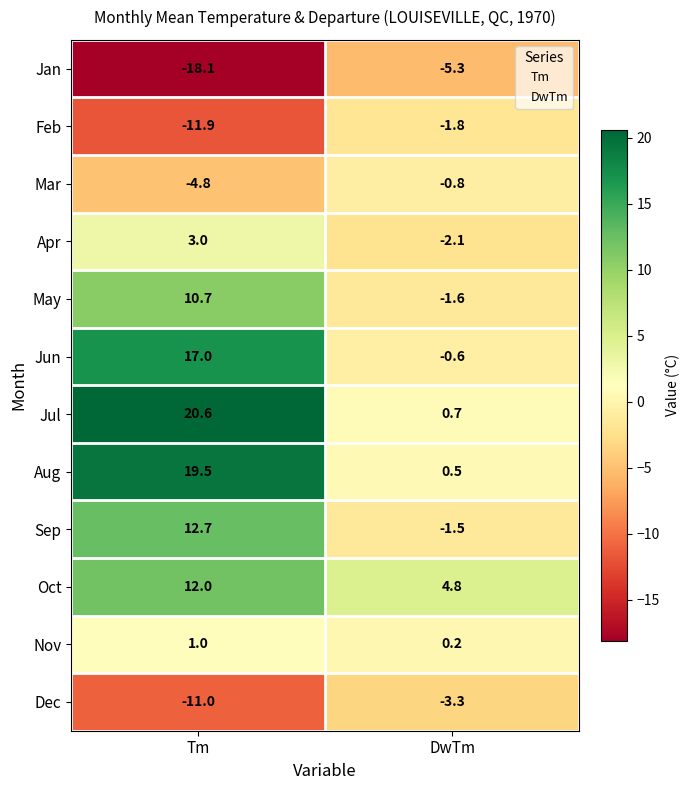

Where is Nov nearest to the value 0?

DwTm